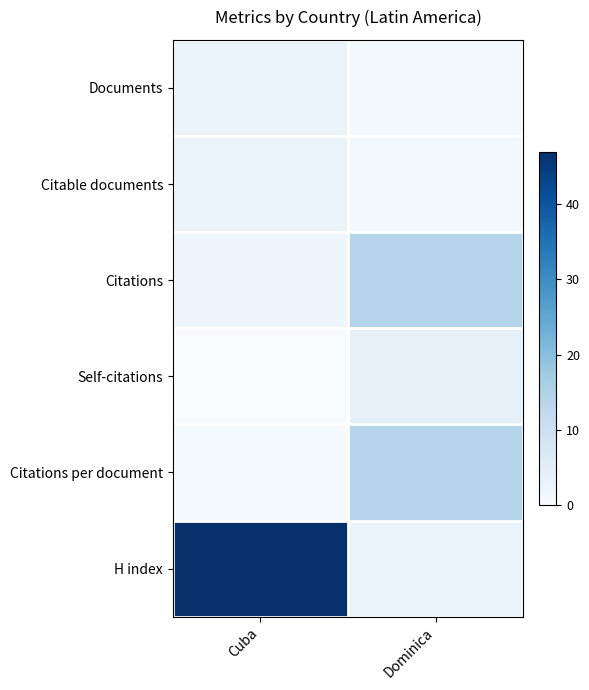

At Cuba, list the series in order from largest to smallest.

H index, Documents, Citable documents, Citations, Citations per document, Self-citations